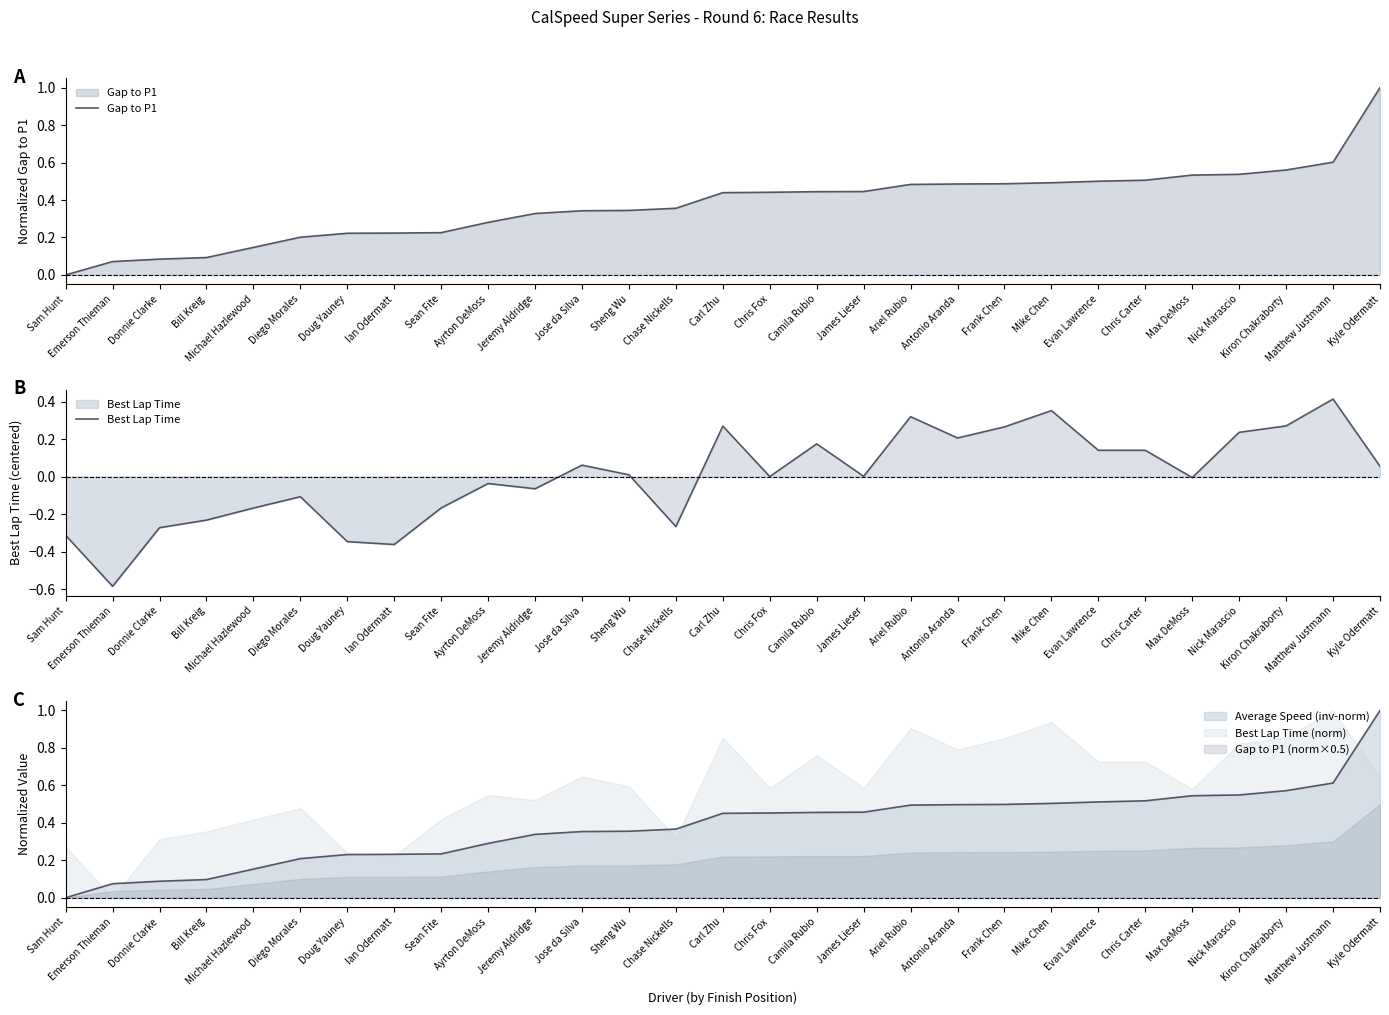

Which series has the largest range (max minus min)?

Gap to P1